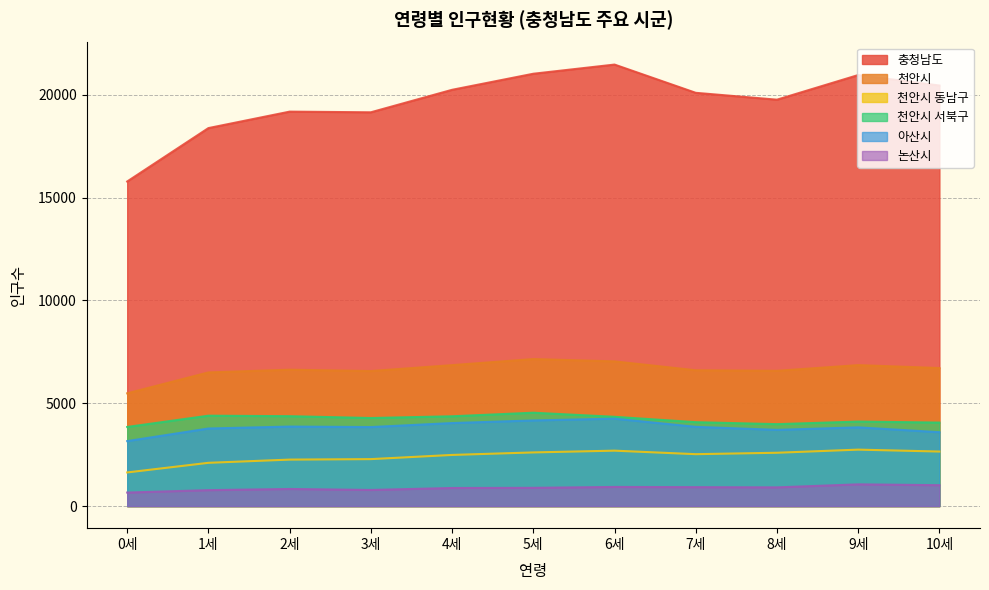

At which category does 아산시 reach its first local valley?

3세